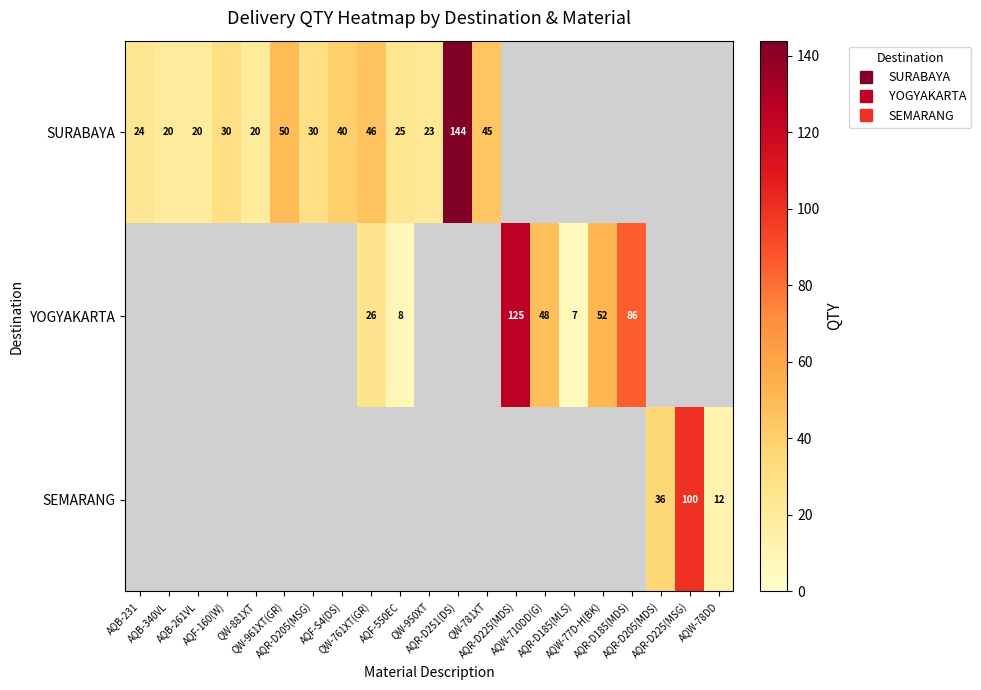

How many data points in SURABAYA are above 46?

2